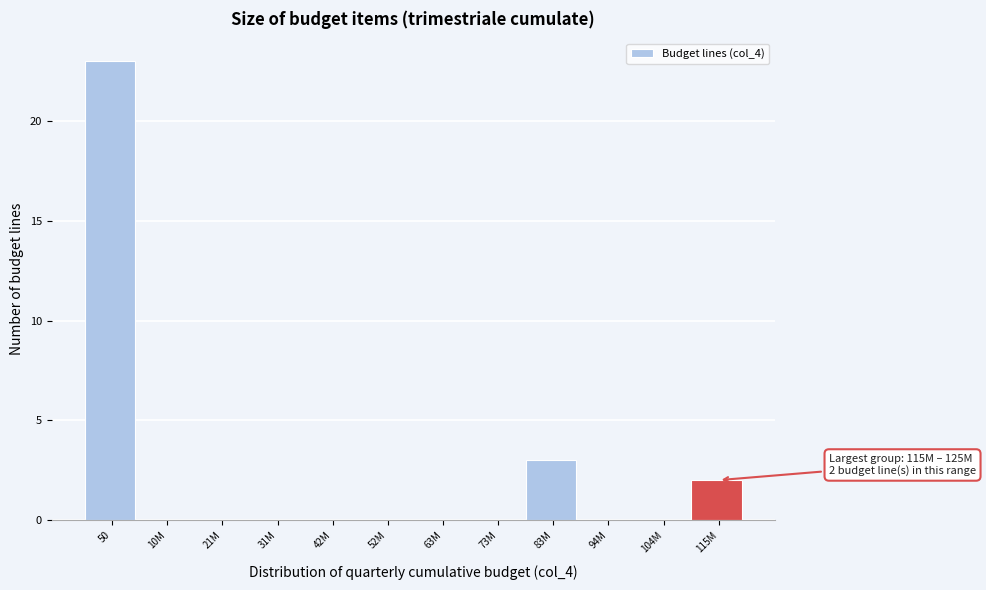

Reading left to right, list all the values displayed in this chart.

50=23	10M=0	21M=0	31M=0	42M=0	52M=0	63M=0	73M=0	83M=3	94M=0	104M=0	115M=2